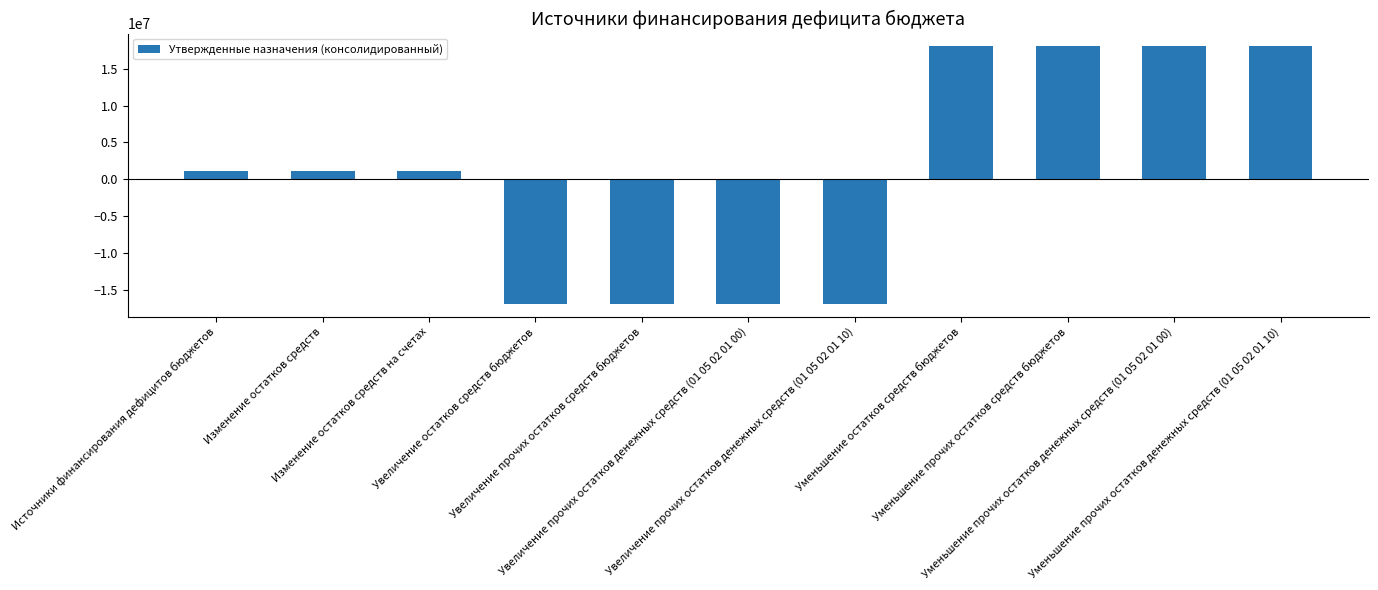

What is the smallest value displayed?

-16839100